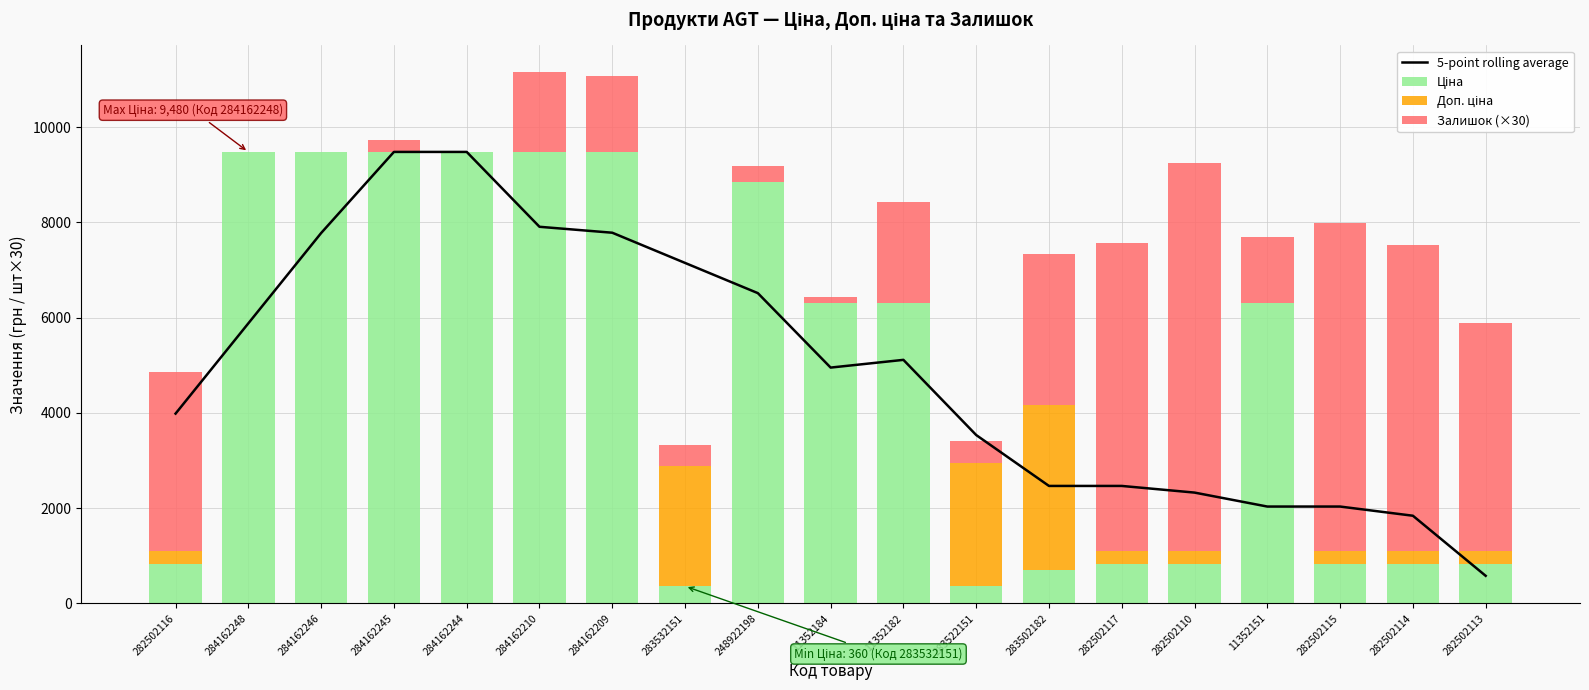

Where does the Ціна series first go above 6308?

284162248